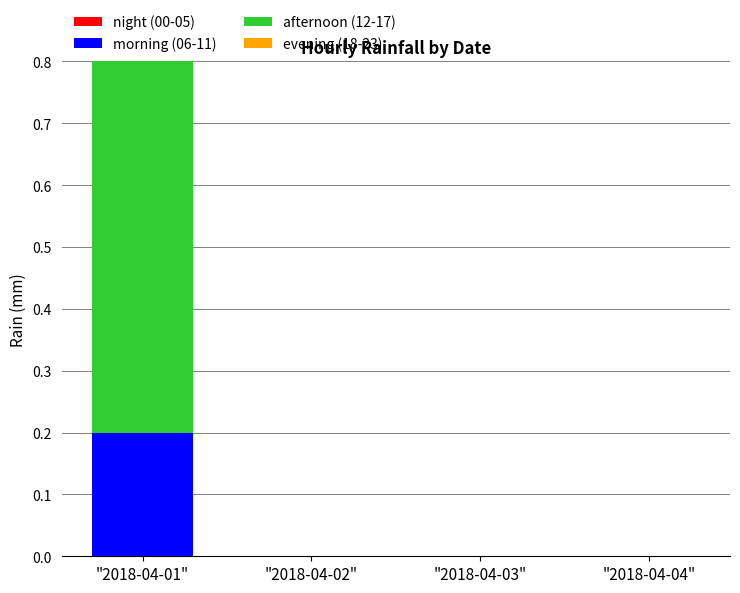

Is it true that morning (06-11) equals 0.0 at "2018-04-04"?

True